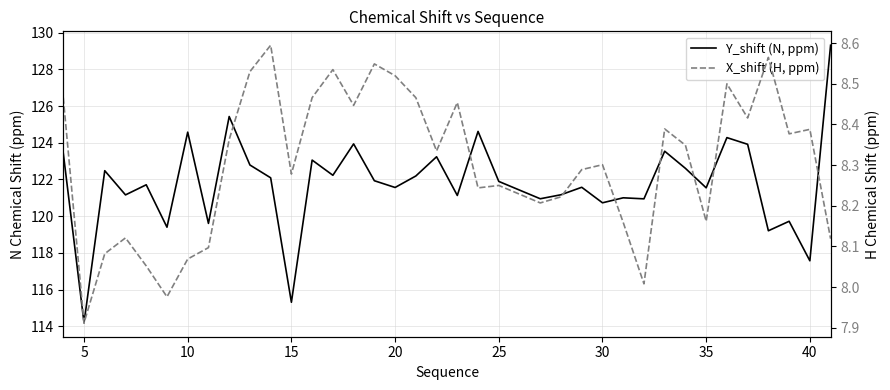

True or false: Y_shift (N, ppm) has a value of 67.5 at 30.

False